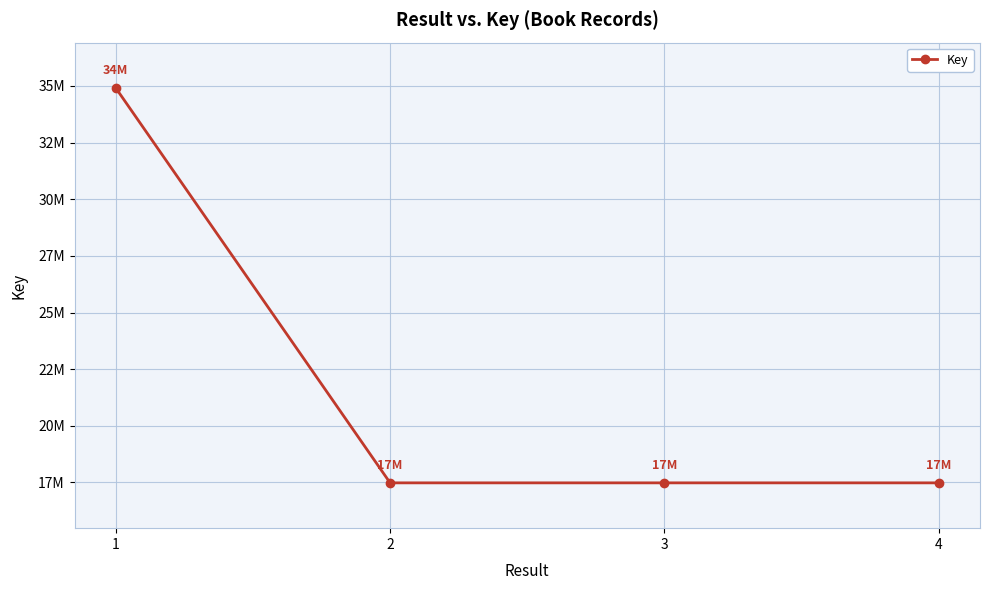

What is the greatest value displayed?

34913437